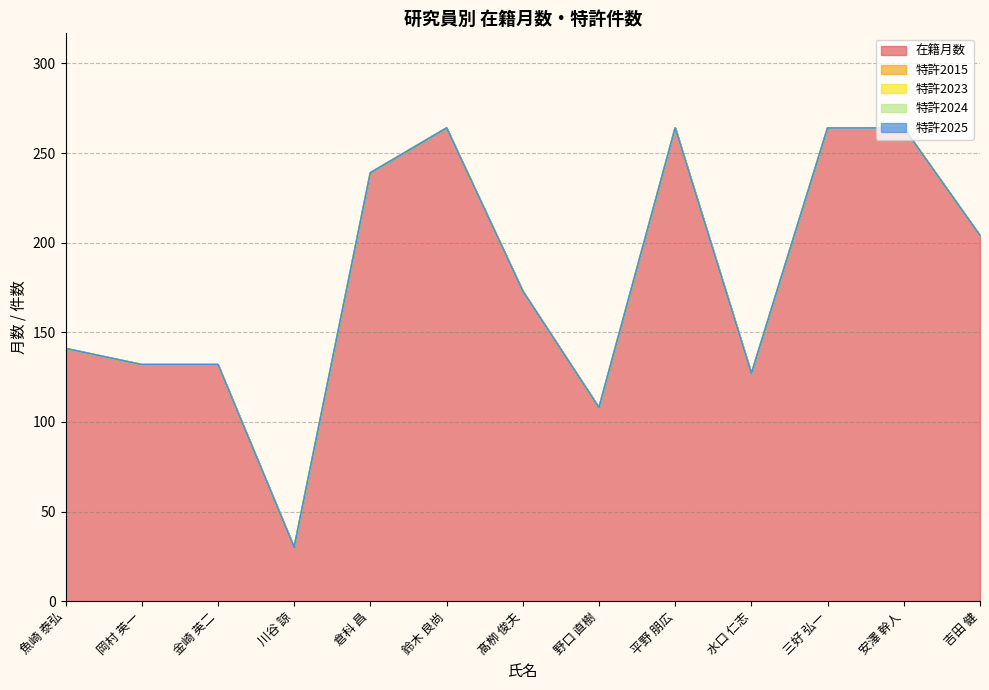

How many lines are shown in the chart?

5